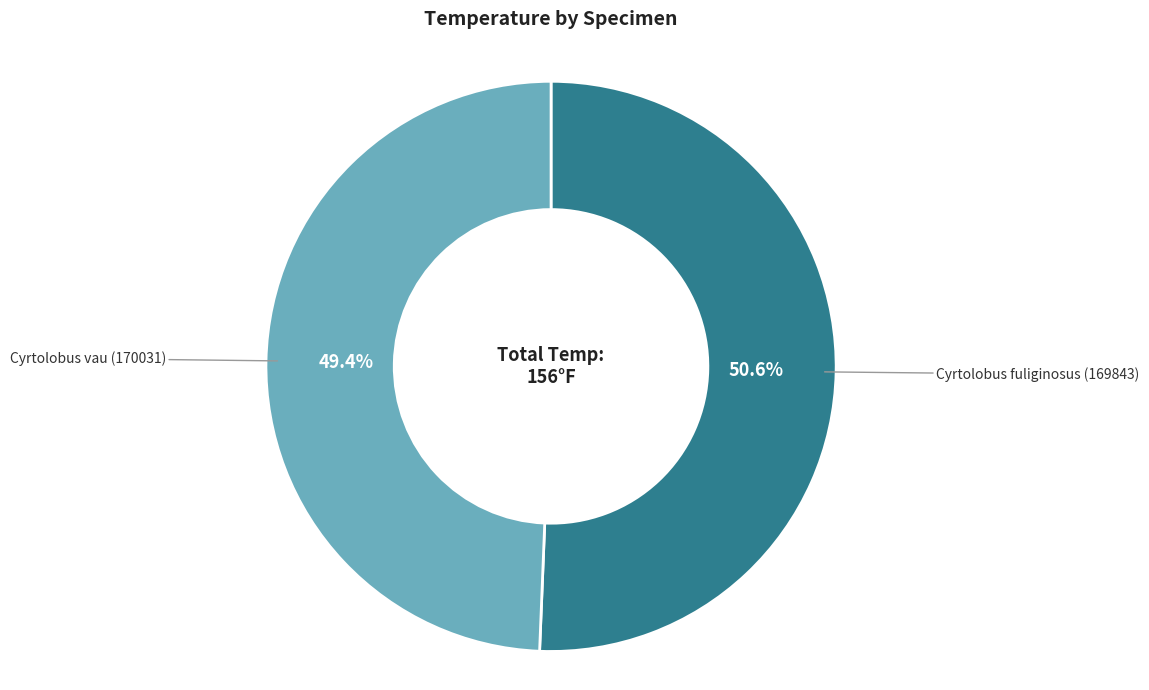

Is there a majority slice in this chart?

Yes